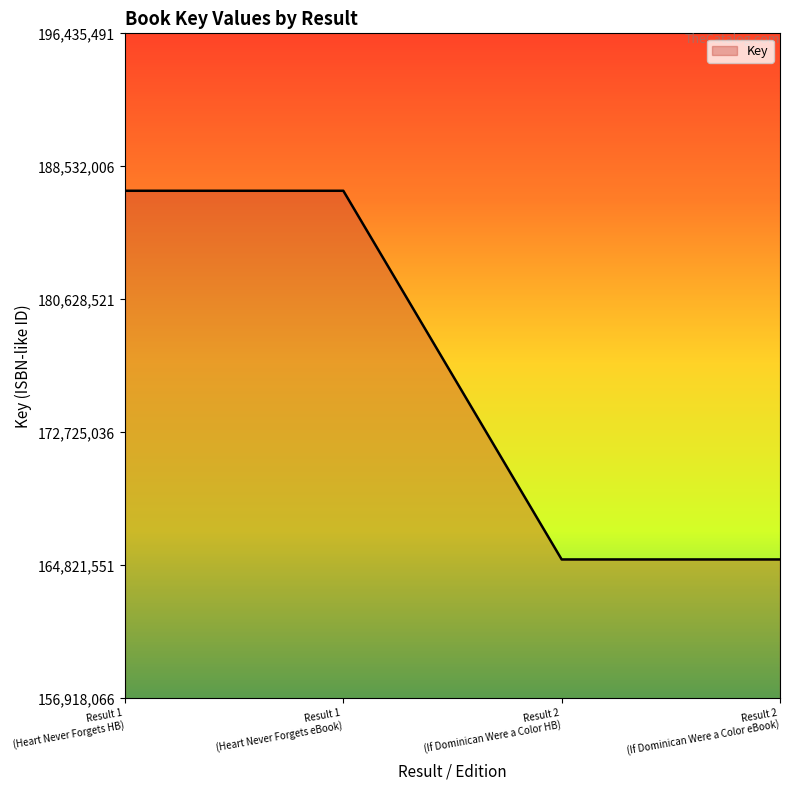

What is the maximum value shown in the chart?

187081420